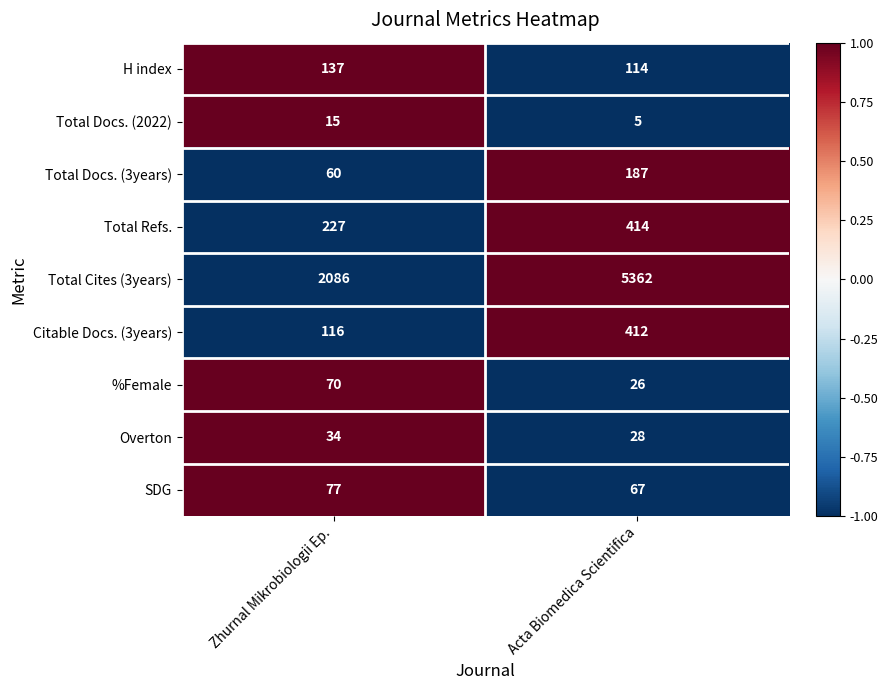

What is the maximum value shown in the chart?

5362